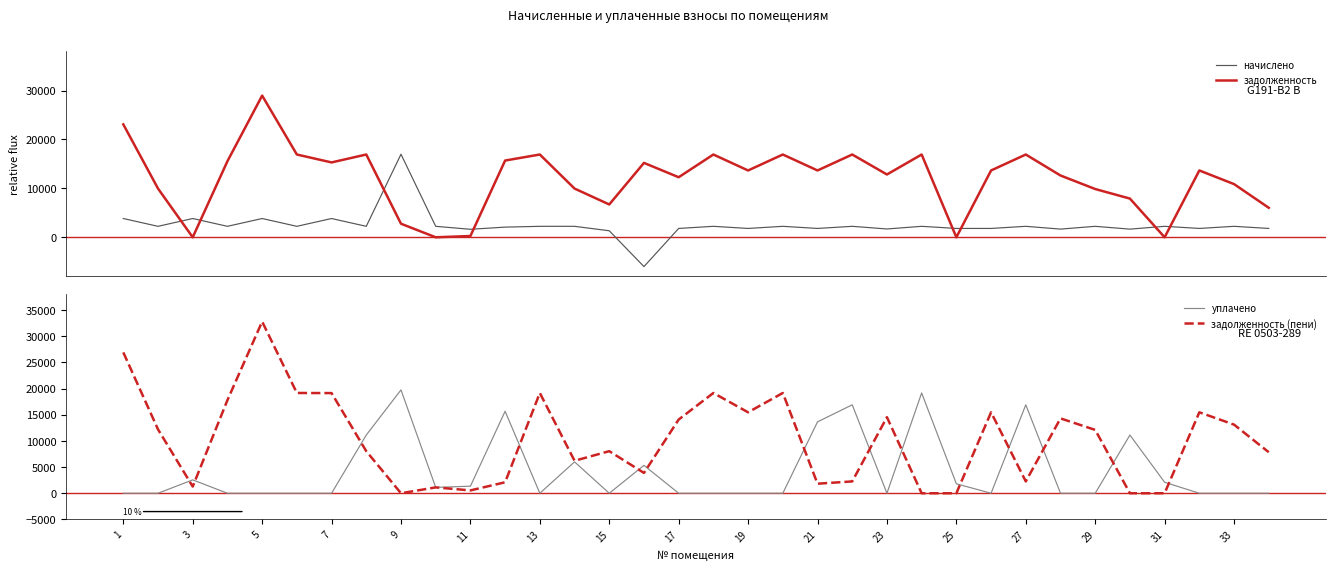

The value of задолженность (пени) at 1 is 26924.4. True or false?

True